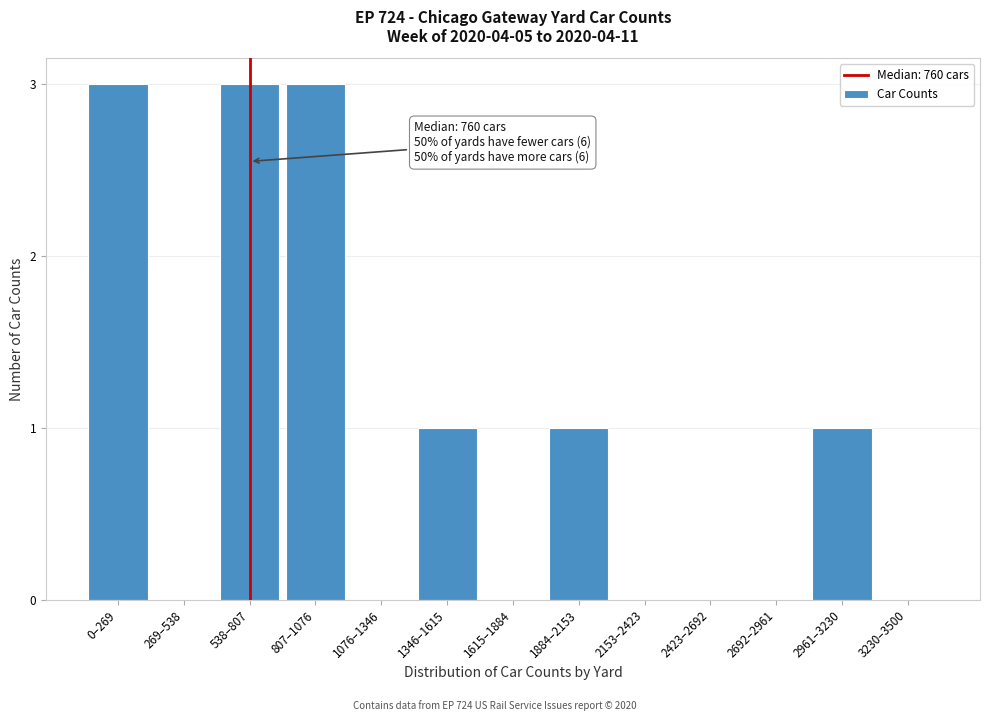

Reading left to right, extract all data points from this chart.

0–269=3	269–538=0	538–807=3	807–1076=3	1076–1346=0	1346–1615=1	1615–1884=0	1884–2153=1	2153–2423=0	2423–2692=0	2692–2961=0	2961–3230=1	3230–3500=0